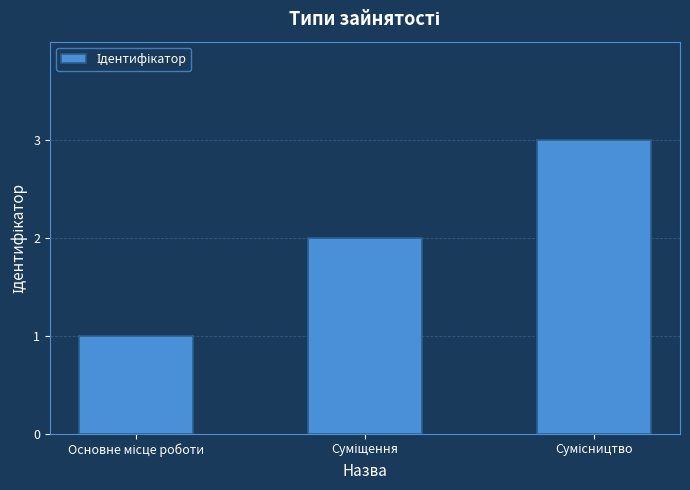

What is the sum of all values?

6